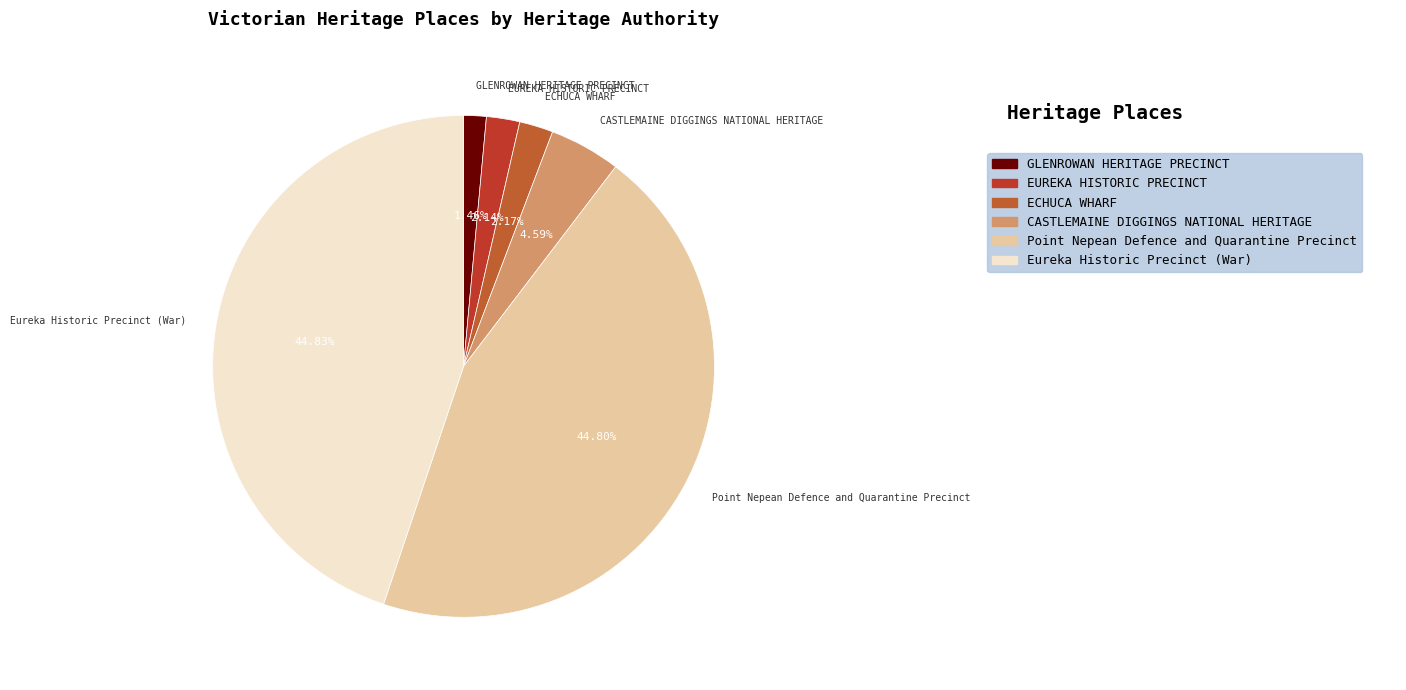

How many slices are in this pie chart?

6